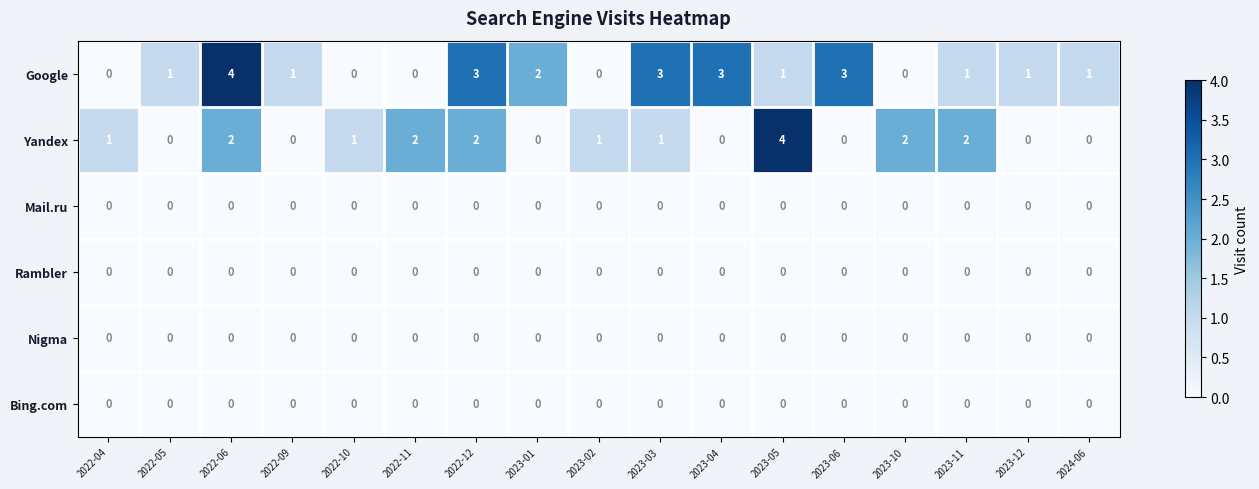

Which series changed the most between 2023-05 and 2024-06?

Yandex